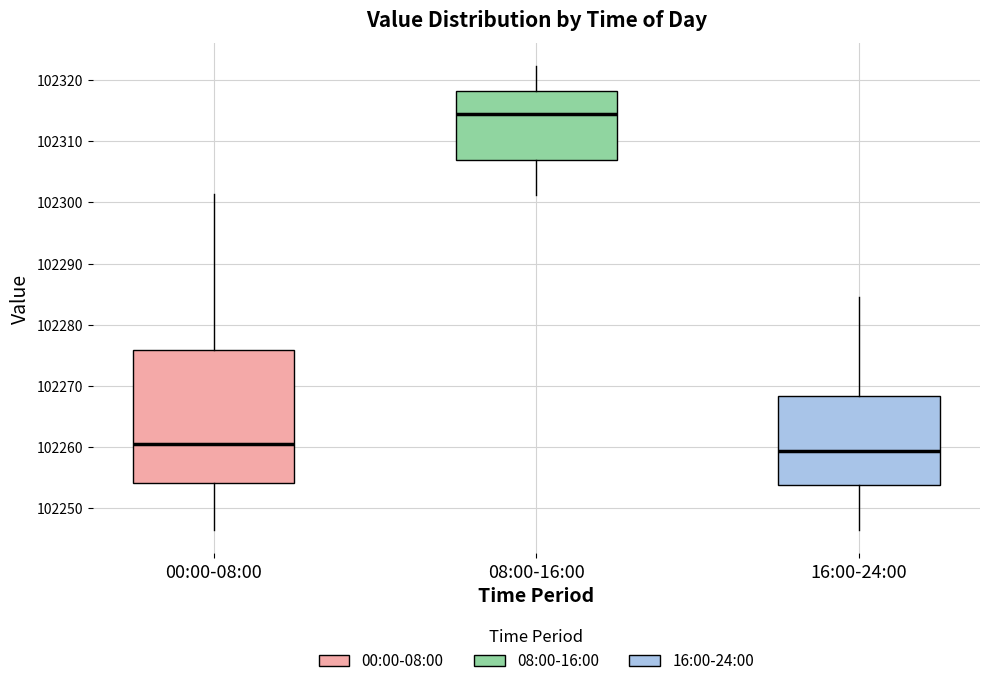

Which box's median line is the lowest?

16:00-24:00